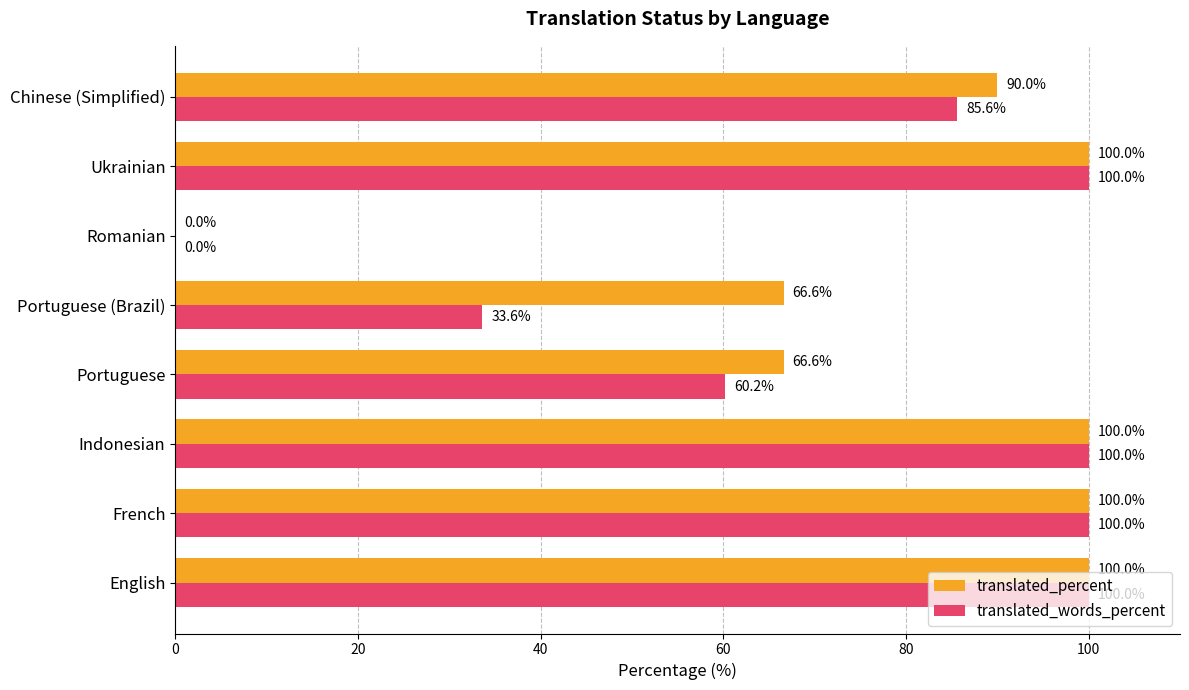

What value does the translated_percent series have at Chinese (Simplified)?

90.0